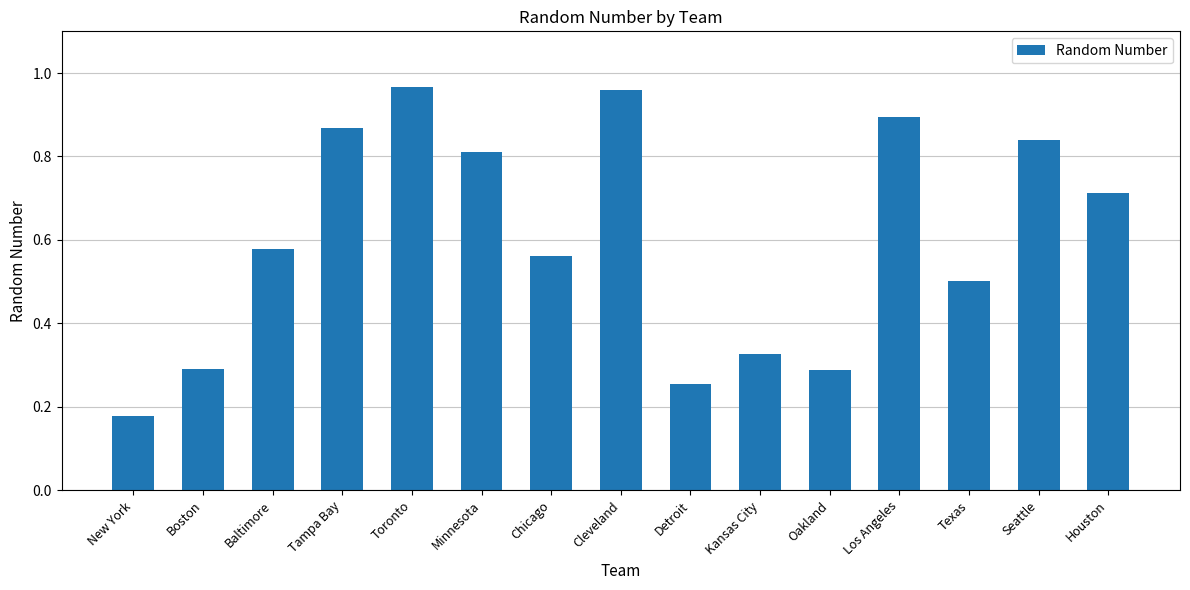

What is the label of the 8th bar from the left?

Cleveland